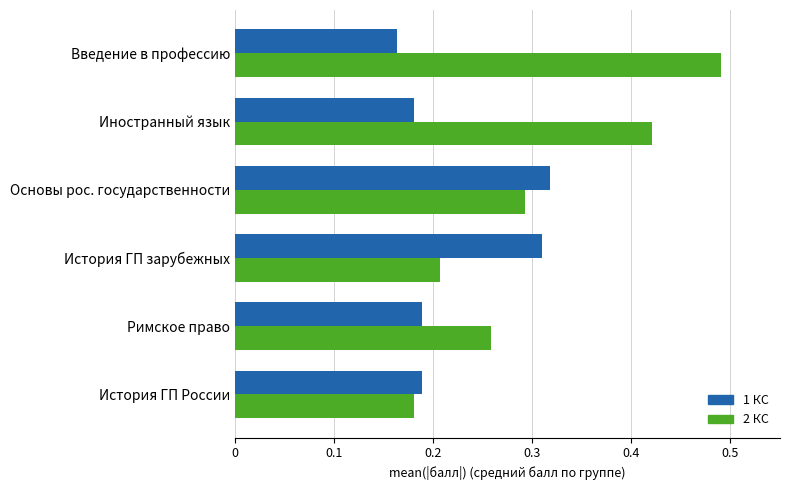

Which series has the widest spread of values?

2 КС